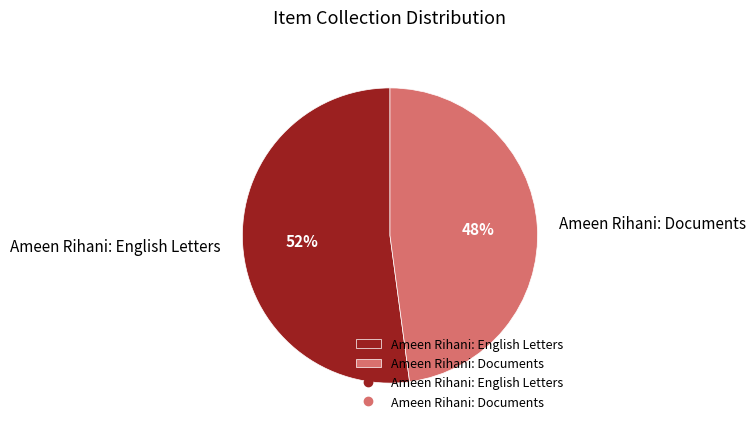

How many slices are in this pie chart?

2